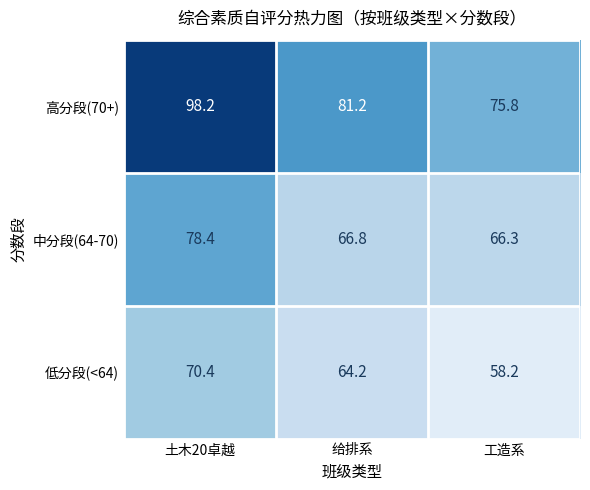

The 中分段(64-70) series shows 19.9 at 土木20卓越. True or false?

False